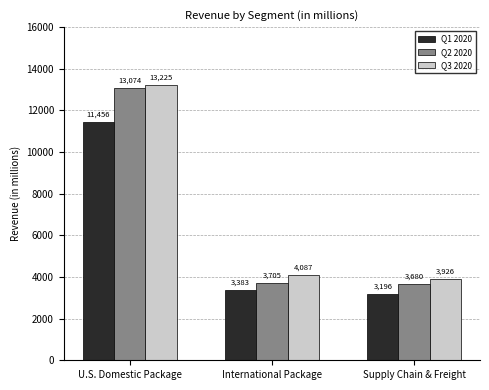

What is the maximum value for Q3 2020?

13225